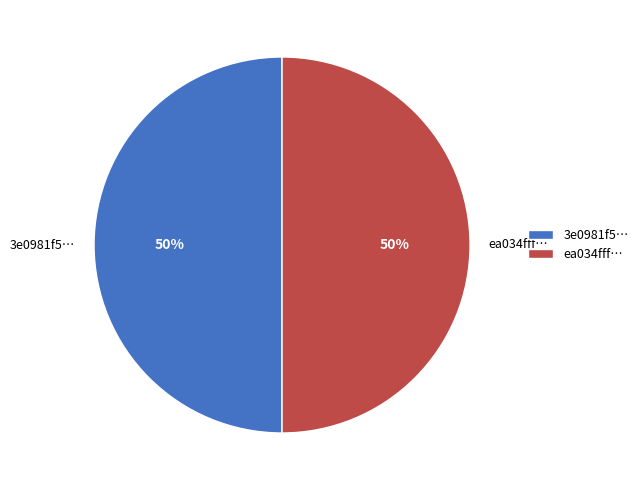

Is the sum of 3e0981f5… and ea034fff… greater than half?

Yes